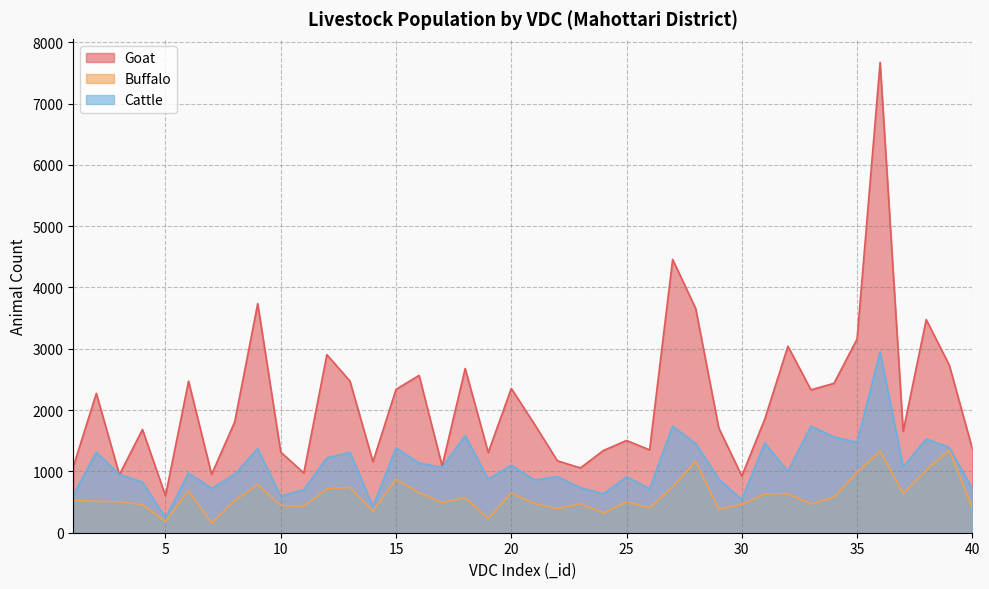

Rank the series by their maximum value, from highest to lowest.

Goat, Cattle, Buffalo